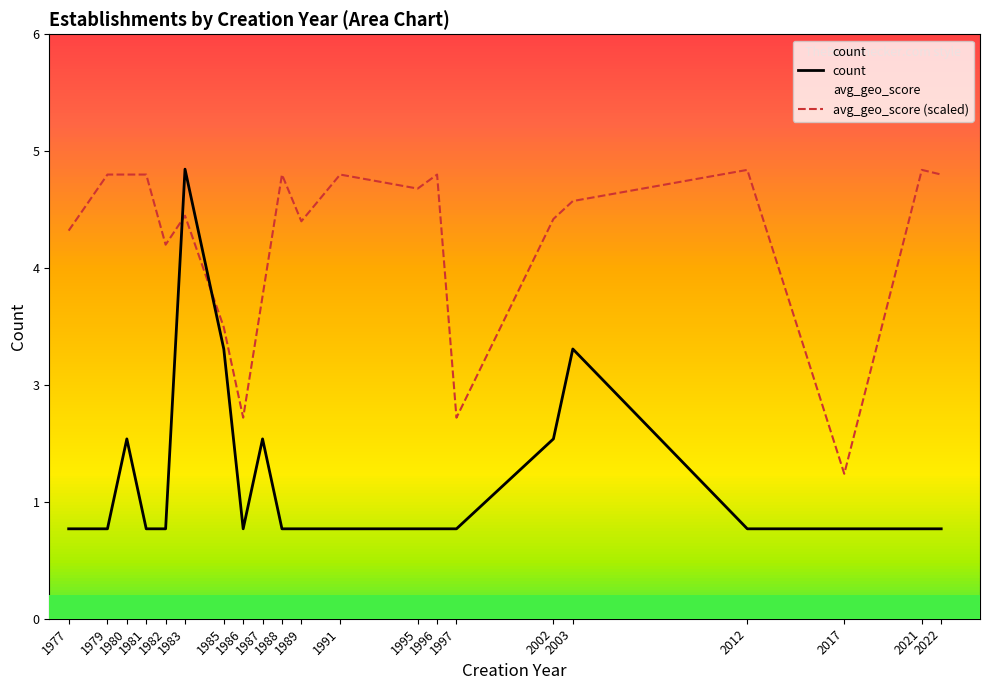

True or false: count has a value of 1.0 at 2022.

True